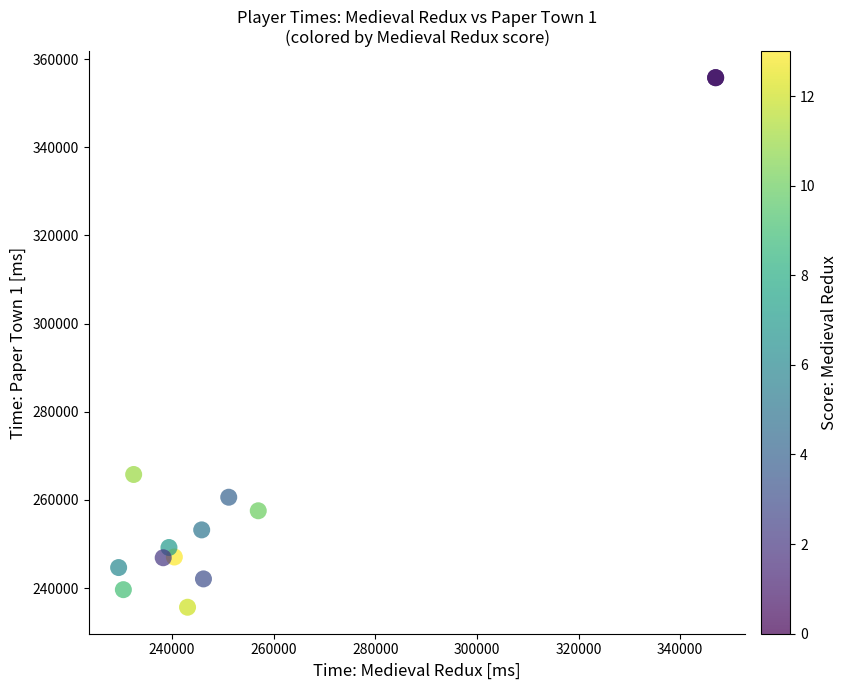

What Y value in the scatter plot is closest to 295723?

265779